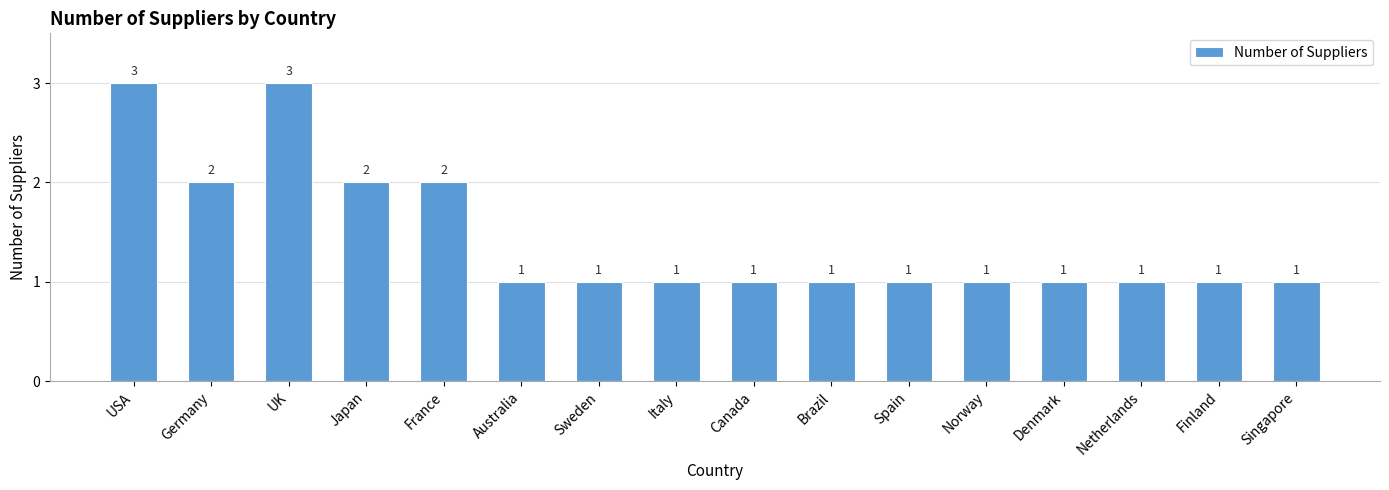

Reading right to left, extract all data points from this chart.

1	1	1	1	1	1	1	1	1	1	1	2	2	3	2	3